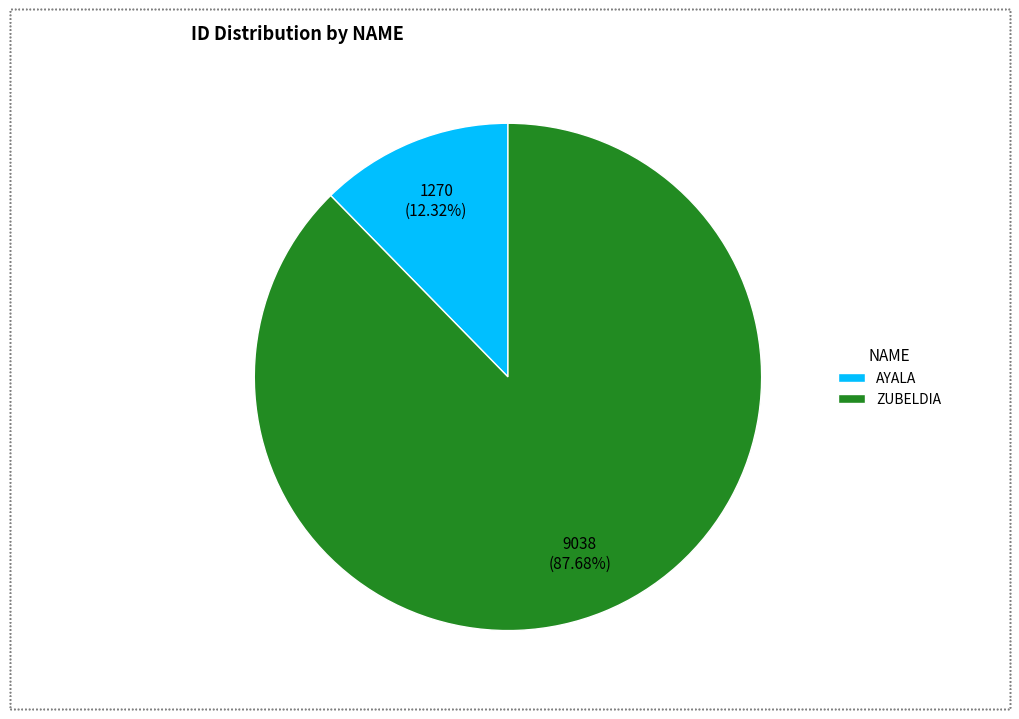

Does ZUBELDIA represent more than half of the total?

Yes